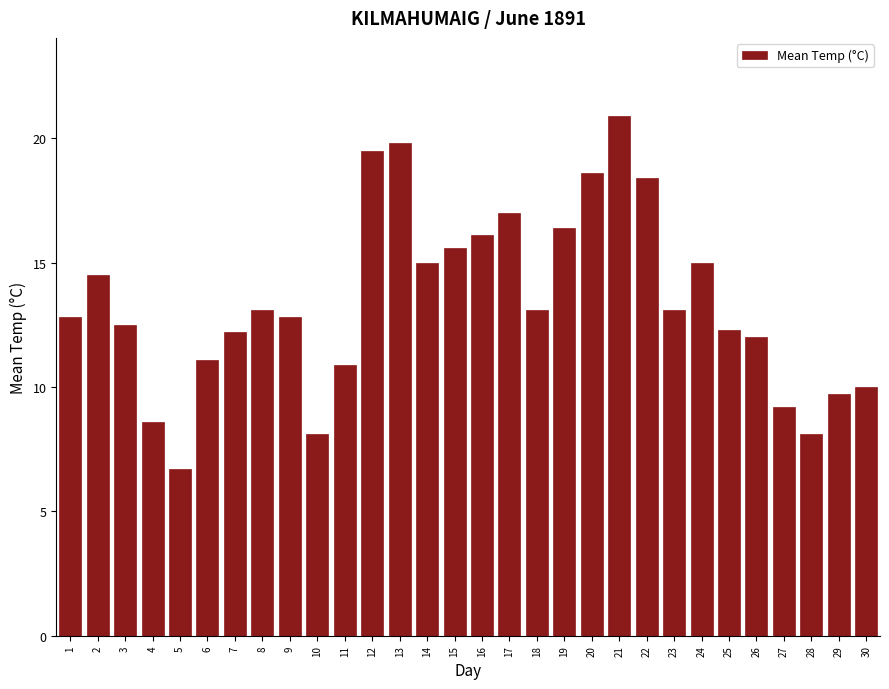

Reading left to right, extract all data points from this chart.

12.8	14.5	12.5	8.6	6.7	11.1	12.2	13.1	12.8	8.1	10.9	19.5	19.8	15.0	15.6	16.1	17.0	13.1	16.4	18.6	20.9	18.4	13.1	15.0	12.3	12.0	9.2	8.1	9.7	10.0